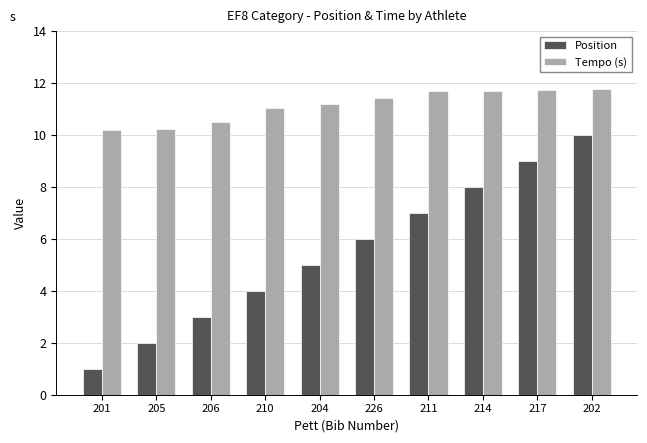

Which series changed the most between 201 and 202?

Position